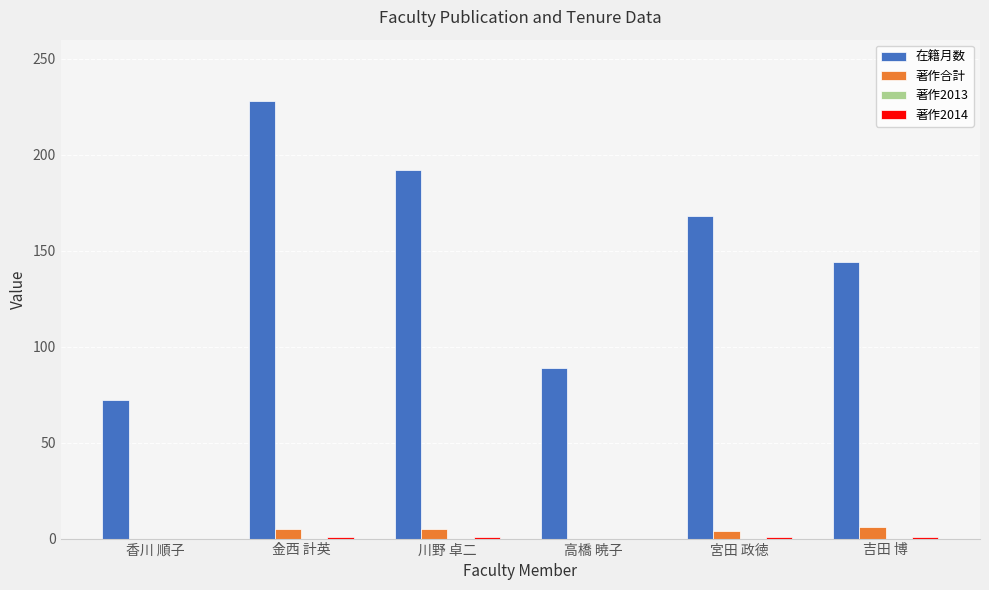

What is the spread (max minus min) of values at 香川 順子?

72